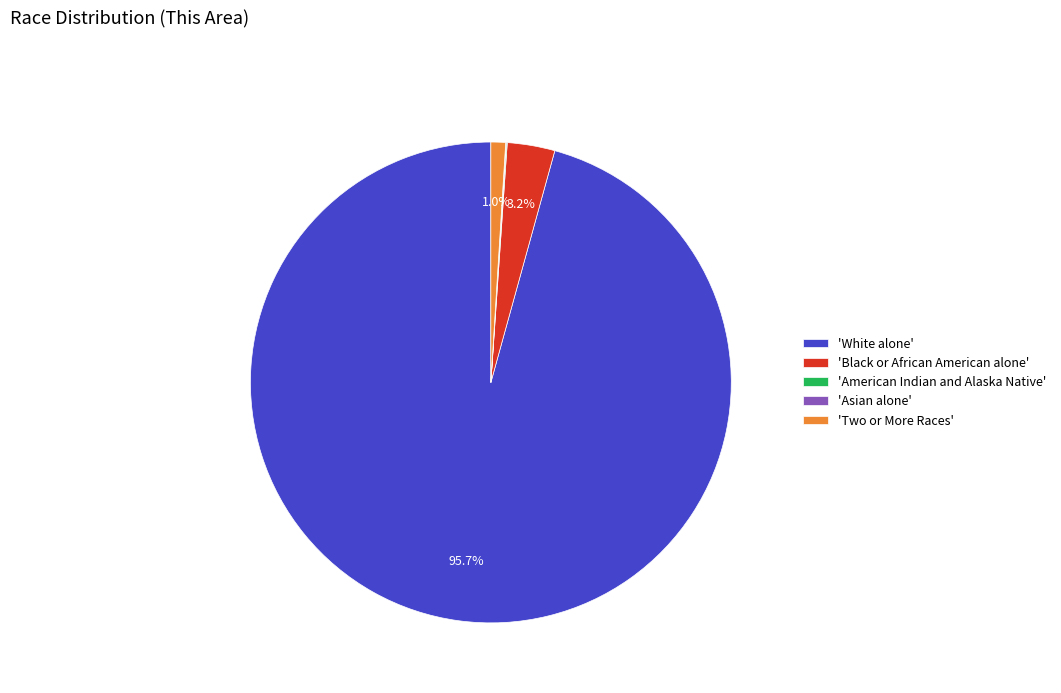

Which category has the biggest portion of the pie?

'White alone'